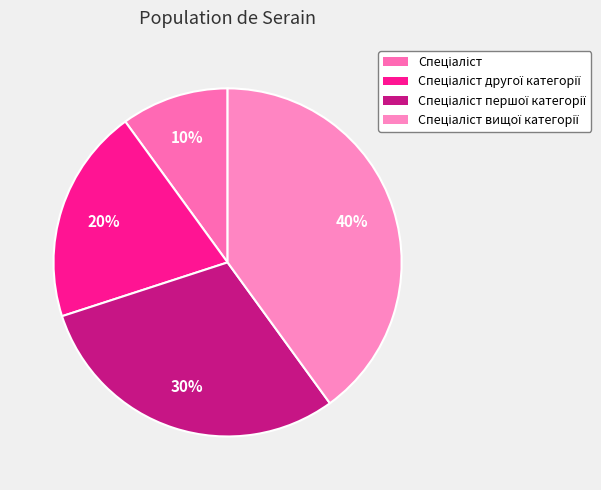

Count the number of slices in the pie.

4